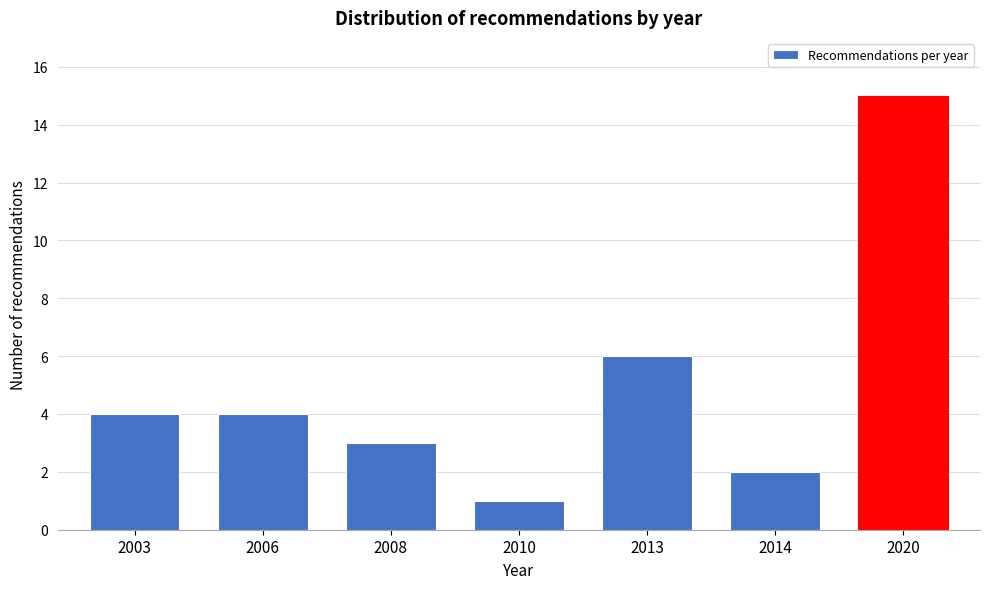

Reading left to right, what are all the values shown in this chart?

2003=4	2006=4	2008=3	2010=1	2013=6	2014=2	2020=15